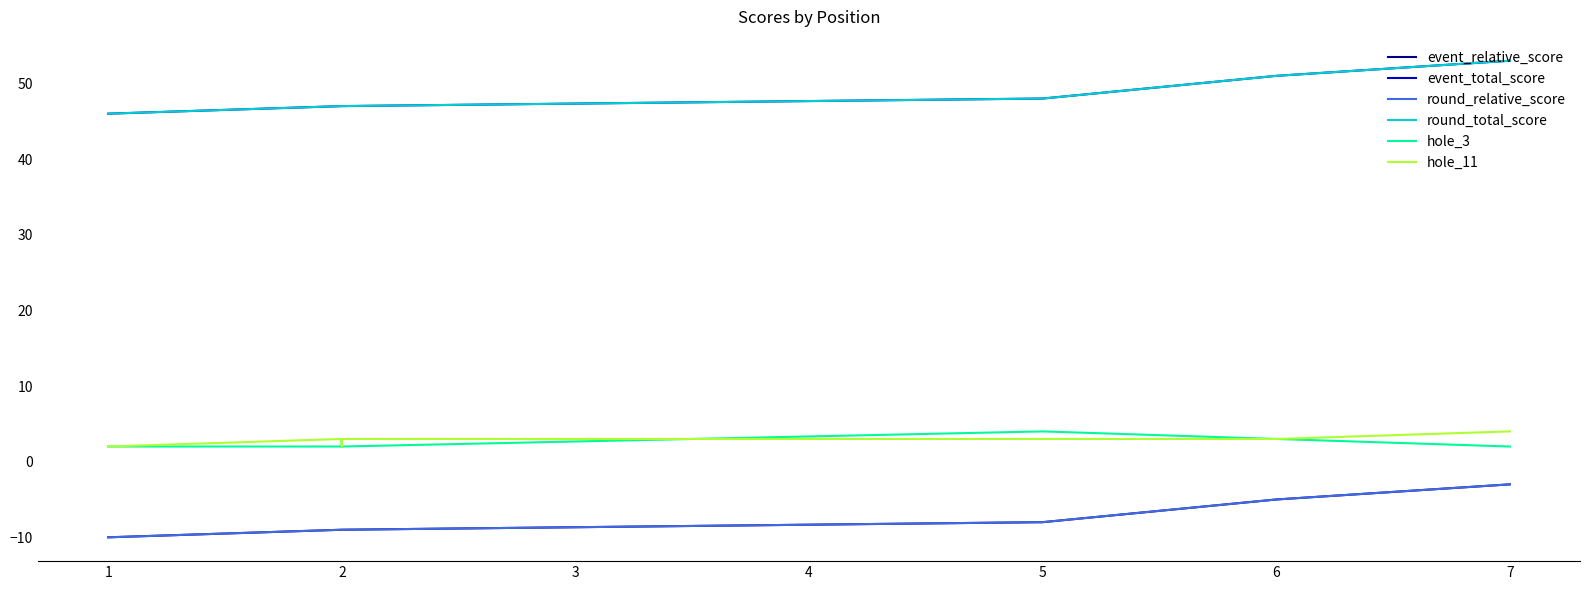

Is the value of hole_11 at 1 greater than the value of round_total_score at 2?

No